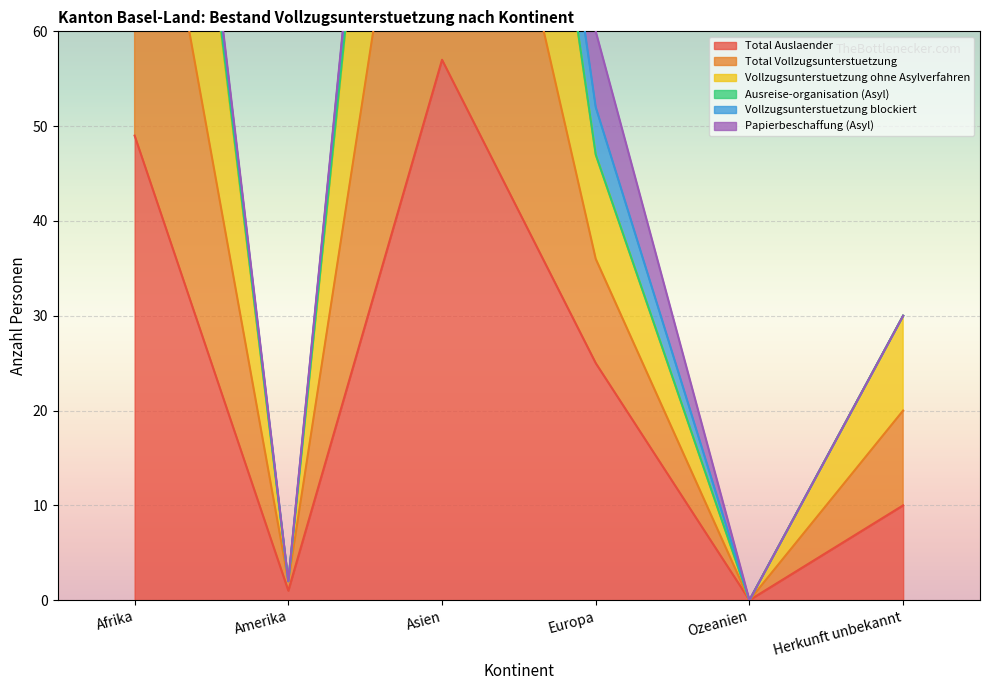

True or false: Total Auslaender has a value of 57 at Asien.

True